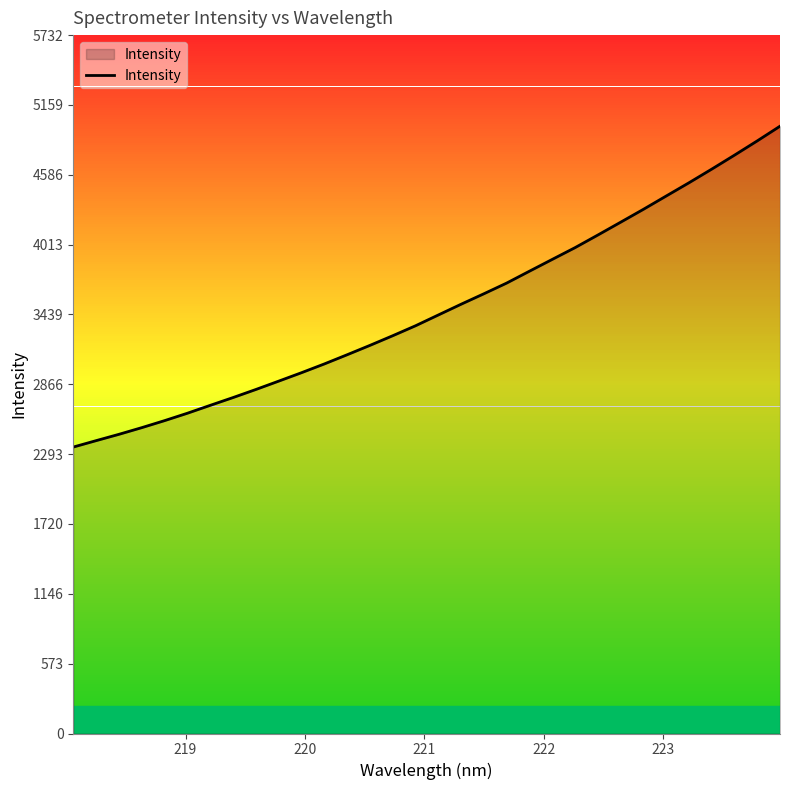

What is the maximum value shown in the chart?

4984.7